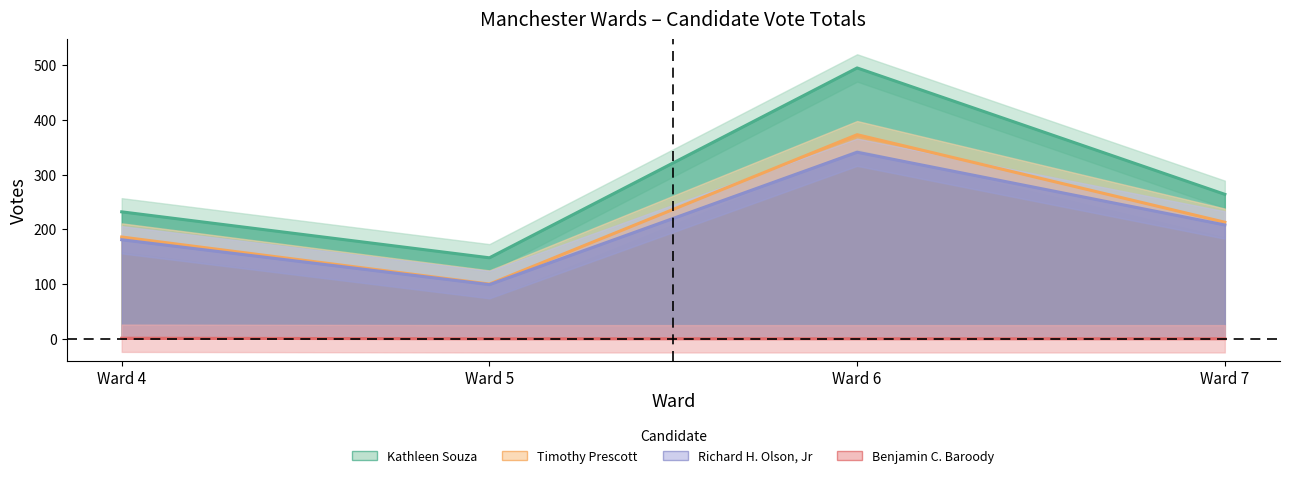

How many lines are shown in the chart?

4